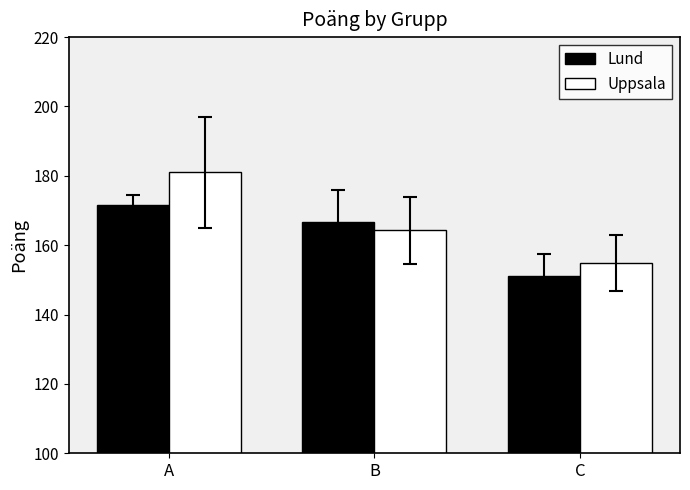

What is the total value across all series at B?

331.0